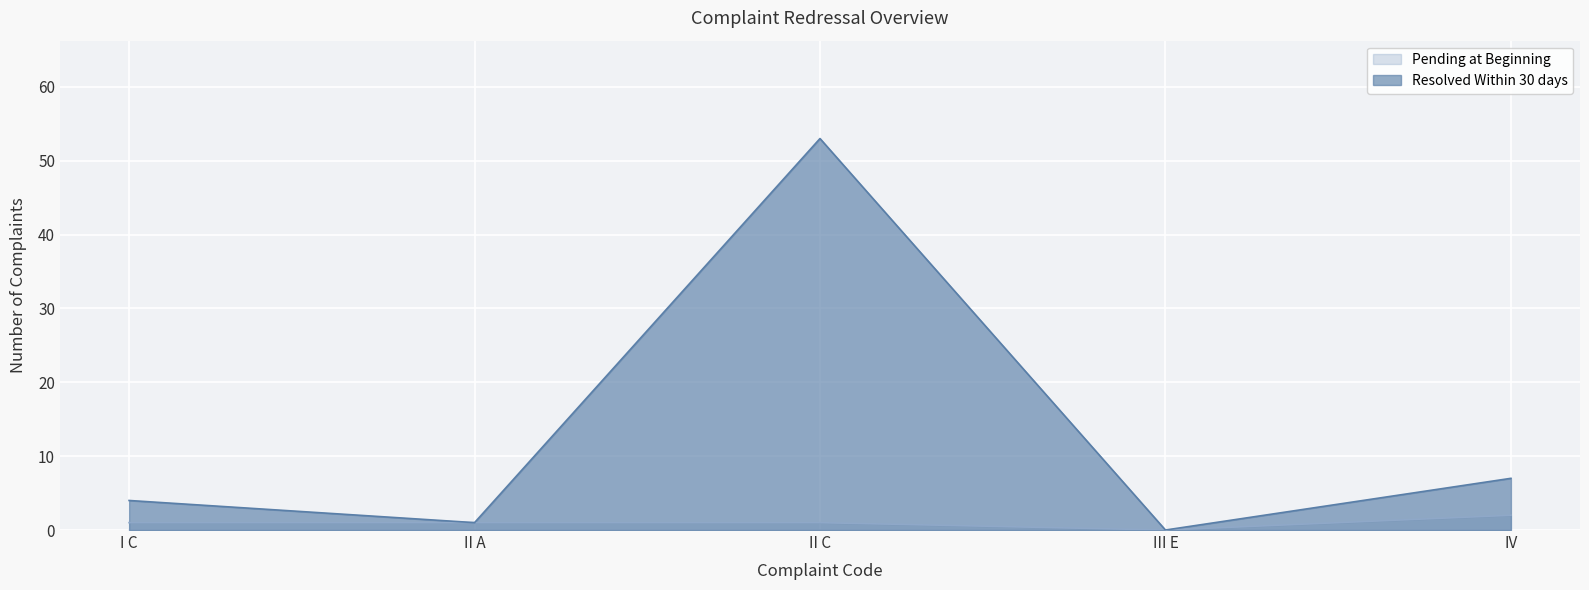

Read the Resolved Within 30 days value at I C, to the nearest 5.

5